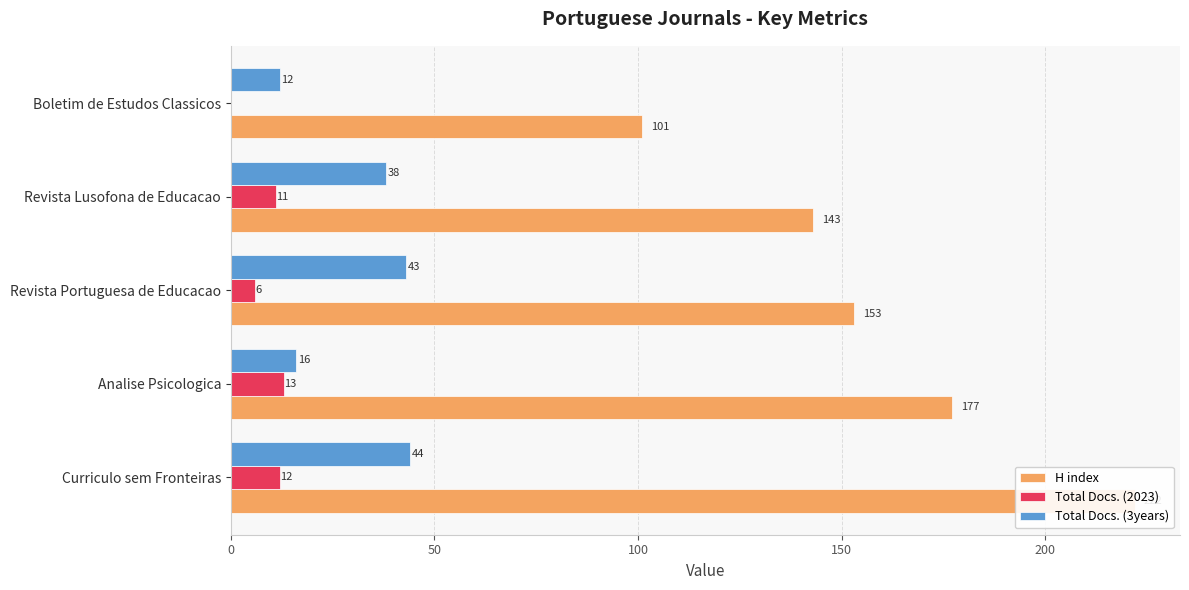

What is the total value across all series at Curriculo sem Fronteiras?

278